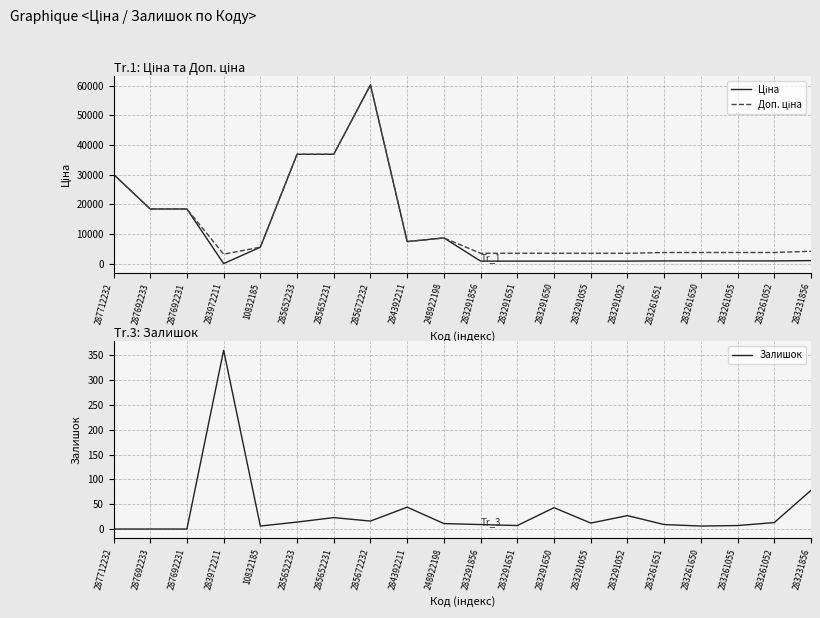

What is the difference between the maximum and second lowest values in the Ціна series?

59327.6